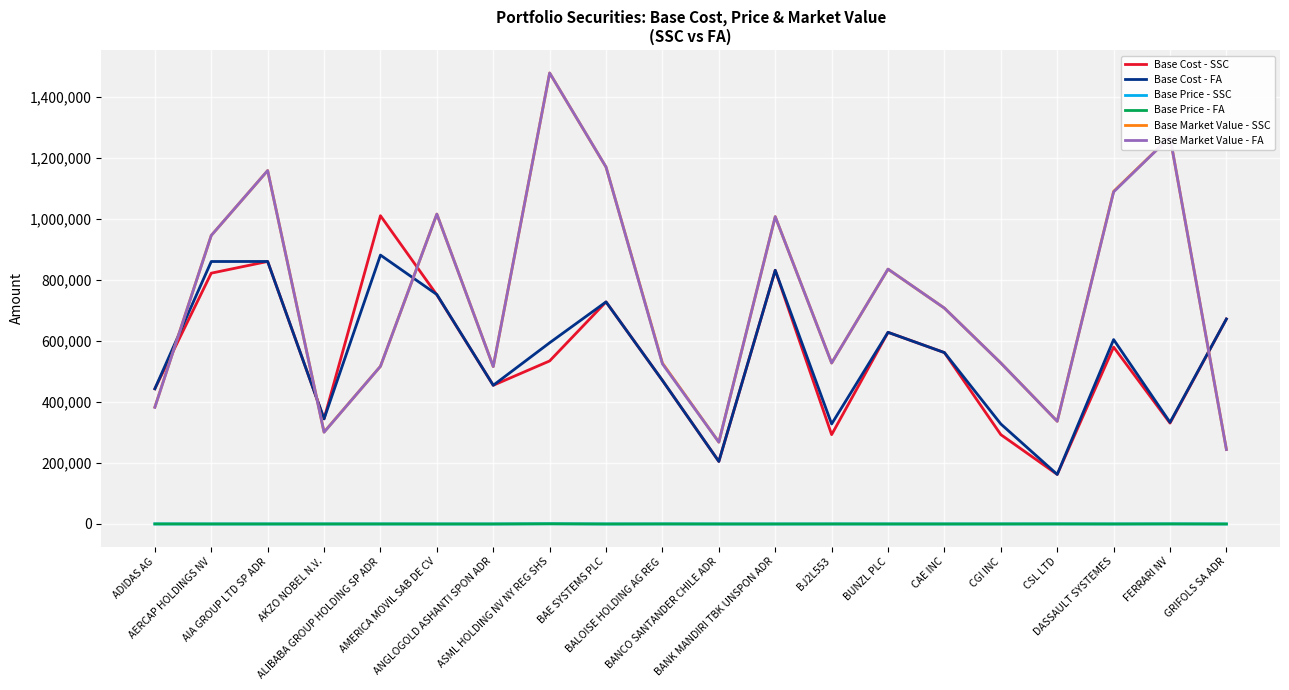

What is the difference between the maximum and minimum values in the Base Market Value - SSC series?

1233573.2